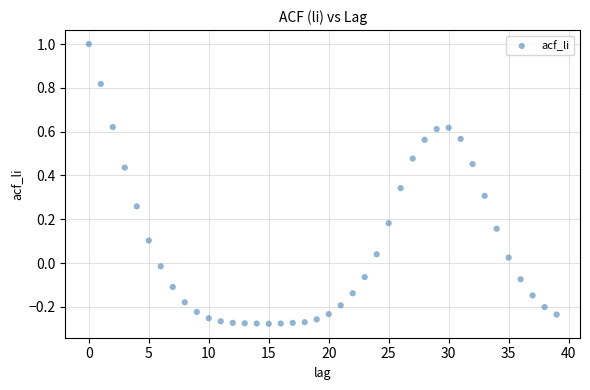

What is the range of Y values (max minus min)?

1.3